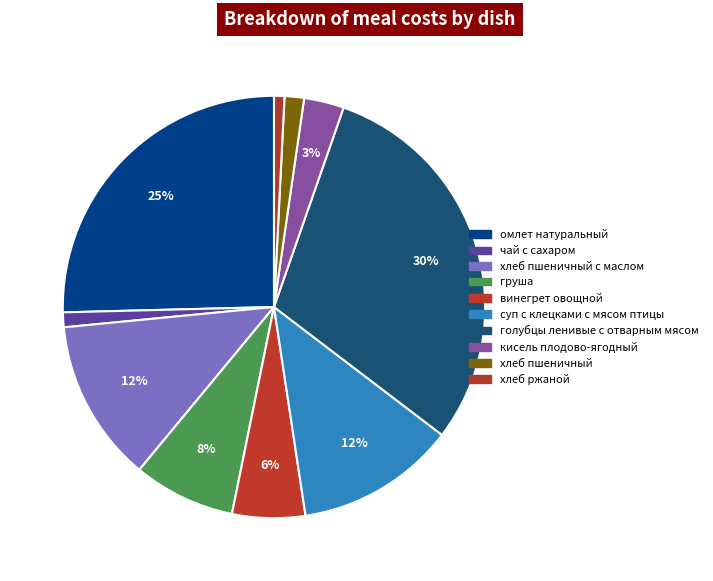

Count the number of slices in the pie.

10